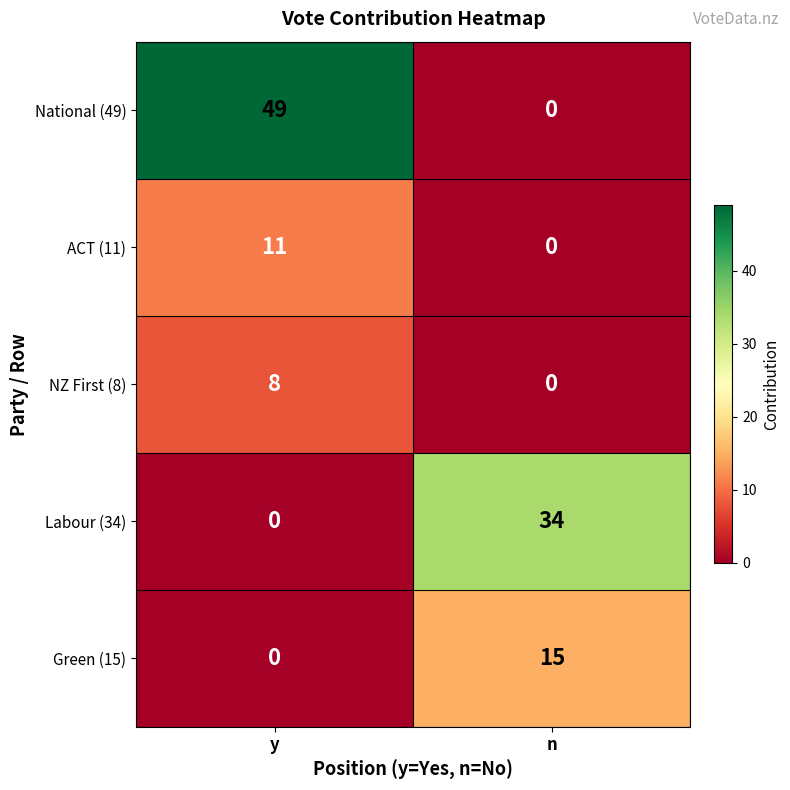

Count the number of data series in this chart.

5